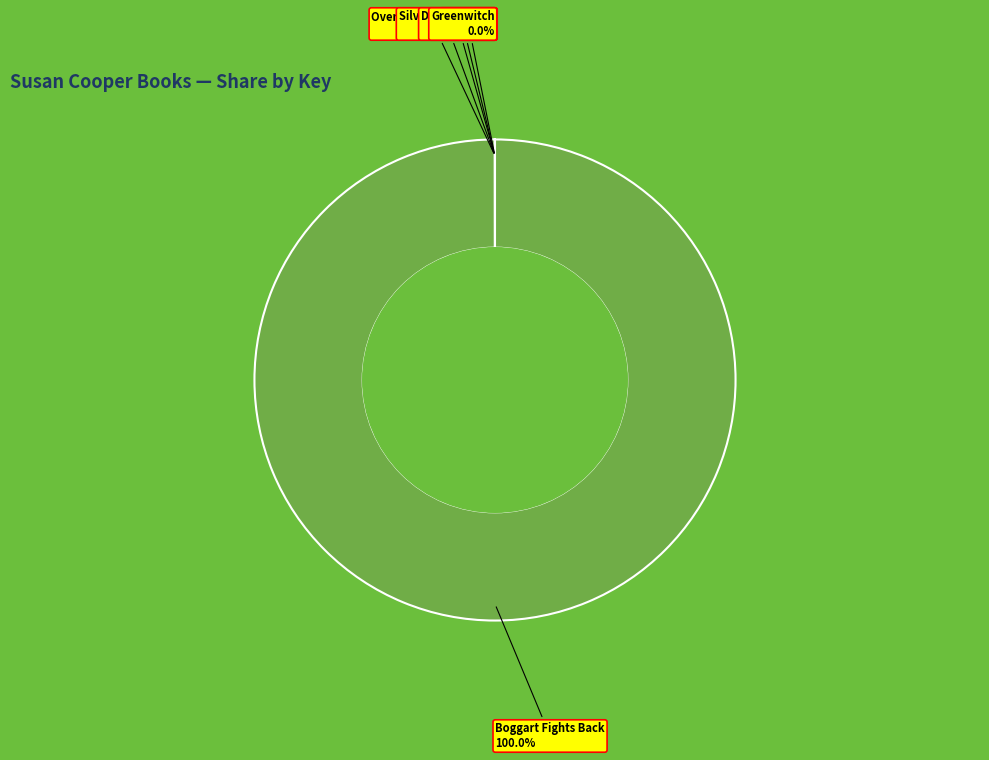

Is there a majority slice in this chart?

Yes